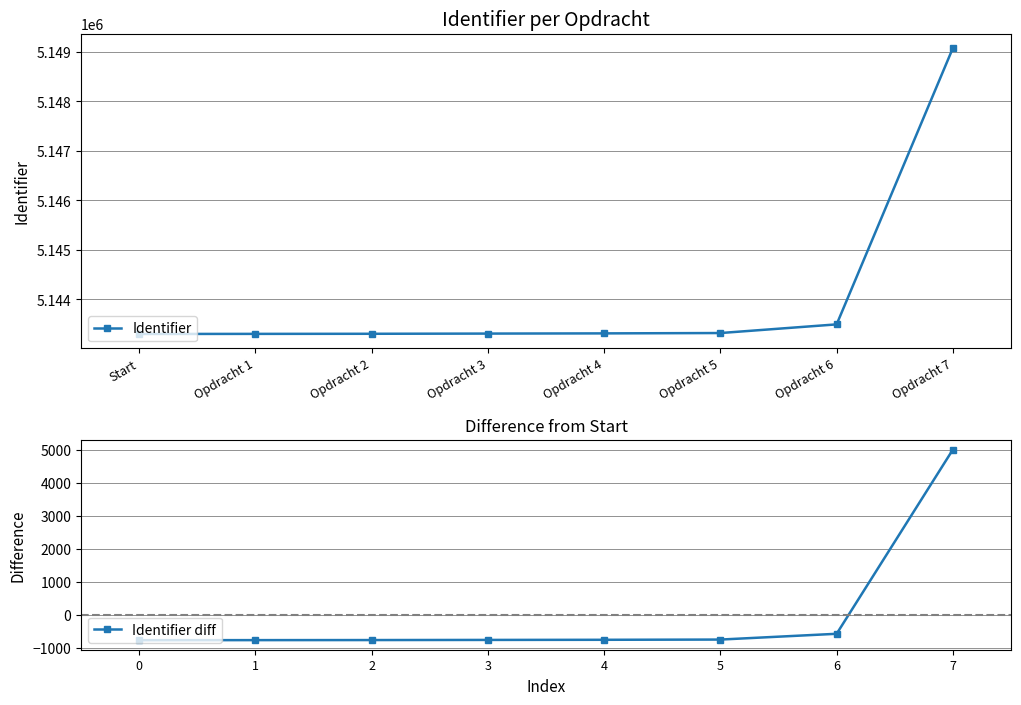

Which category has the highest value in the Identifier series?

Opdracht 7